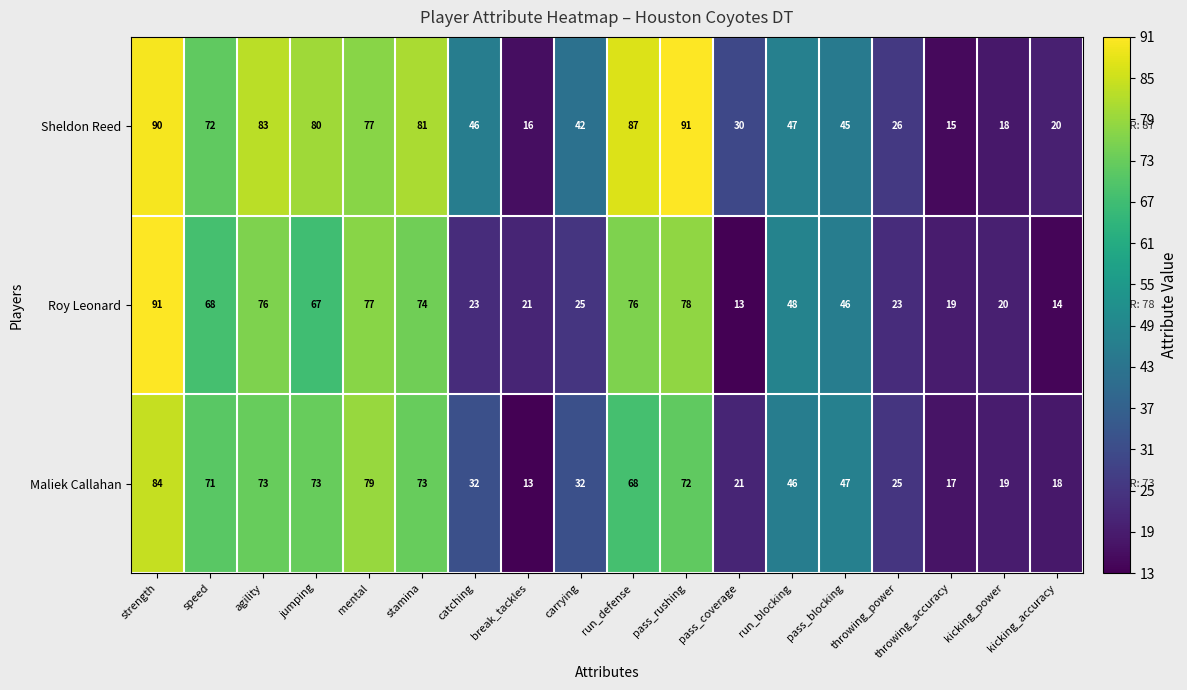

What is the total value across all series at kicking_power?

57